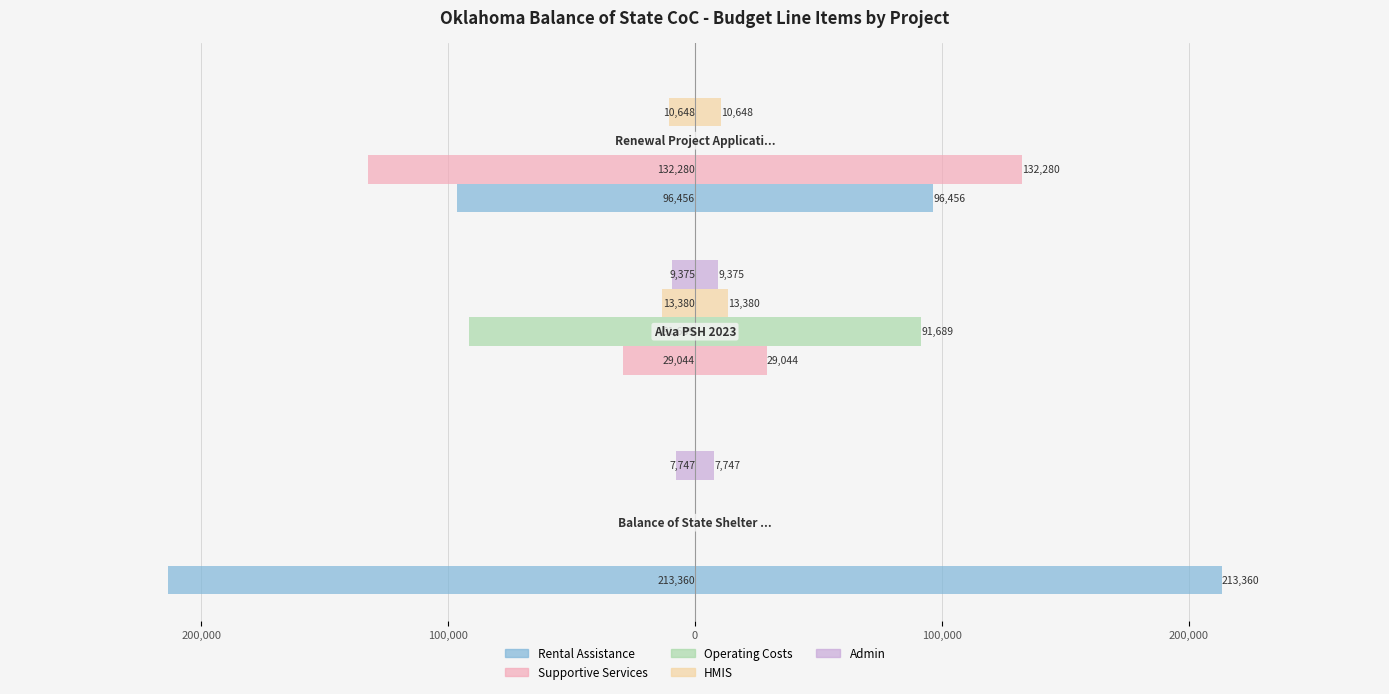

Reading left to right, list all the values displayed in this chart.

Rental Assistance: -213360	0	-96456
Supportive Services: 0	-29044	-132280
Operating Costs: 0	-91689	0
HMIS: 0	-13380	-10648
Admin: -7747	-9375	0